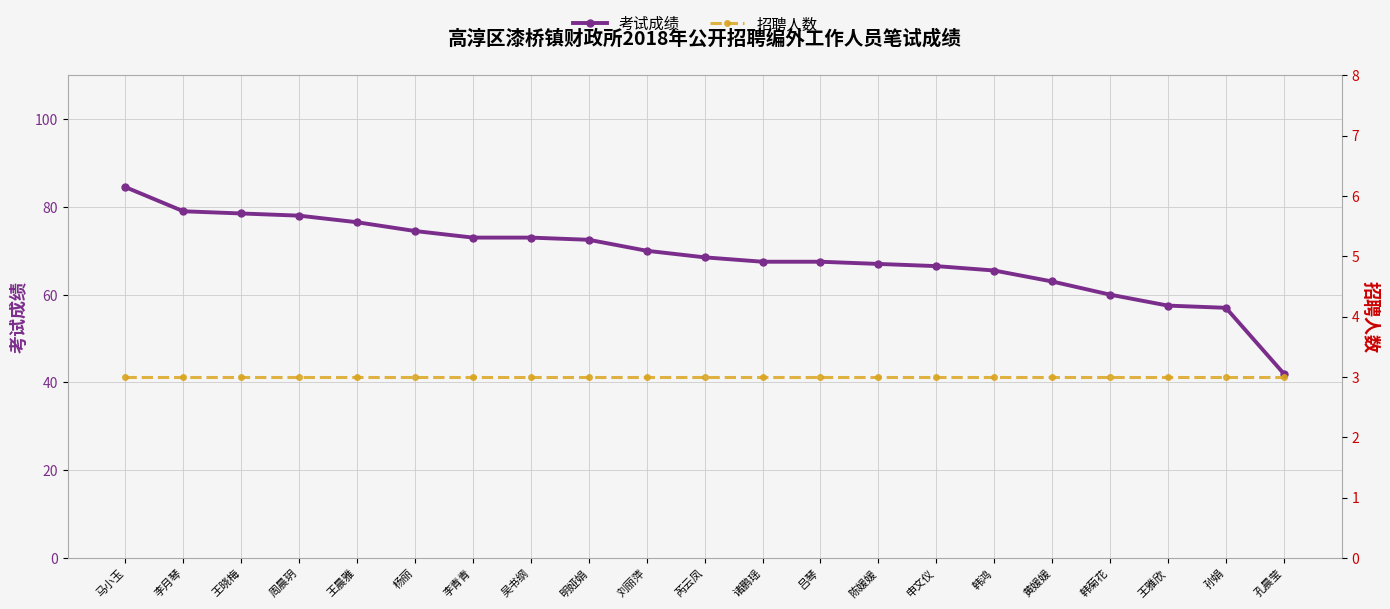

What is the spread (max minus min) of values at 陈媛媛?

64.0